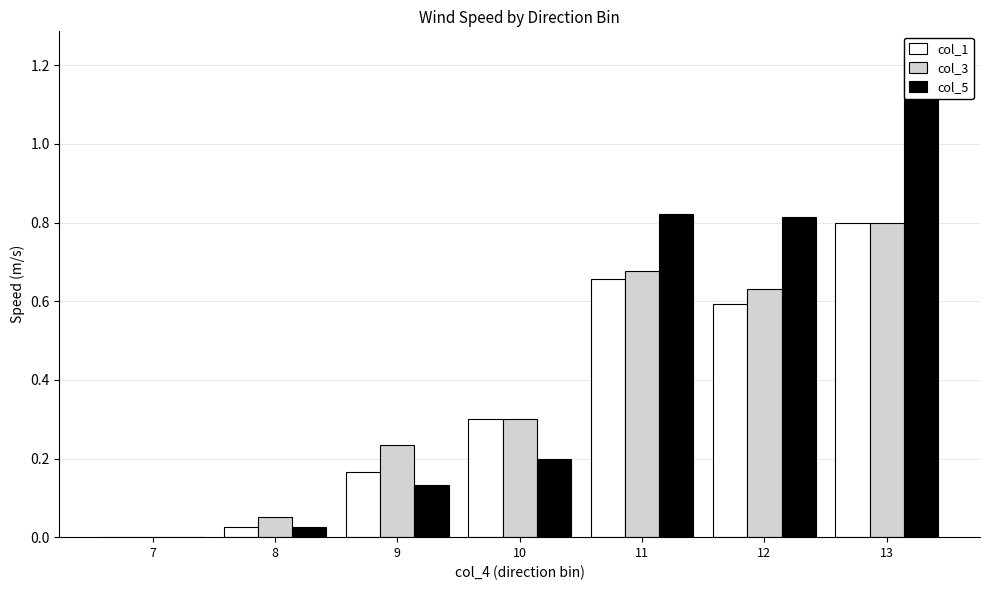

At which category is the sum across all series the highest?

13